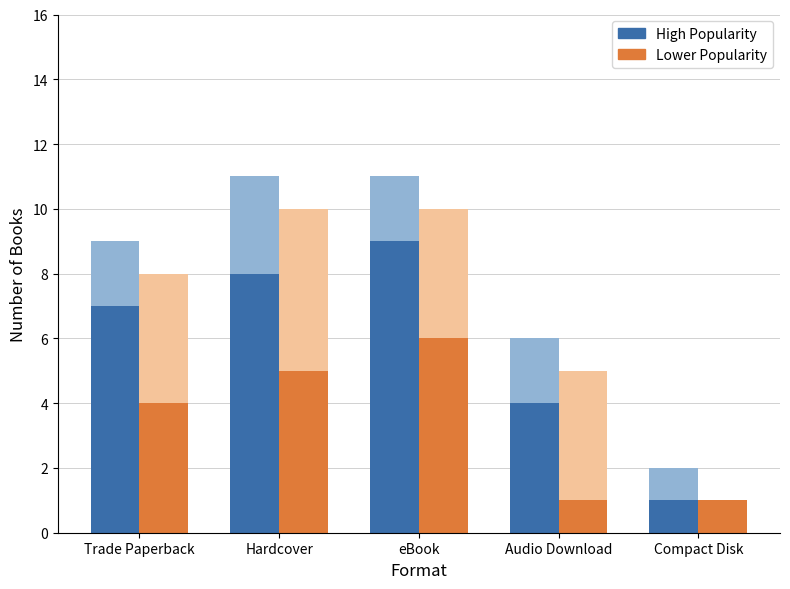

At which label does High Popularity reach its minimum?

Compact Disk